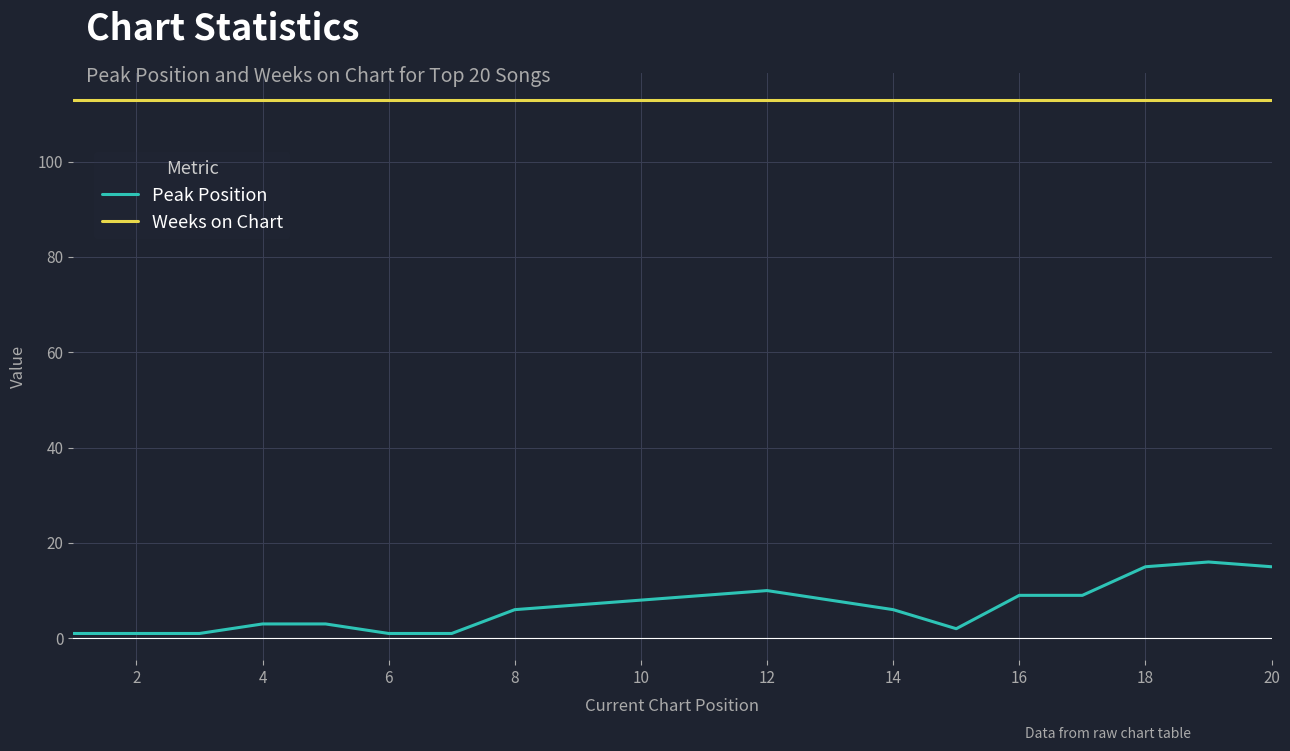

Which series has the largest range (max minus min)?

Peak Position